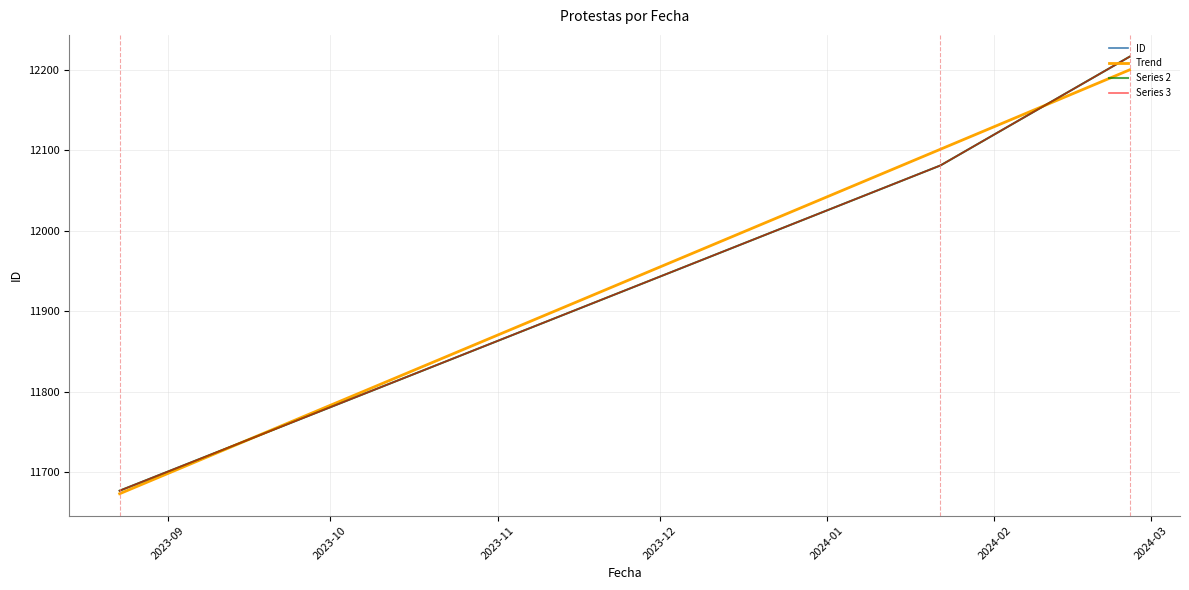

At which category does the chart reach its minimum across all series?

2023-08-23